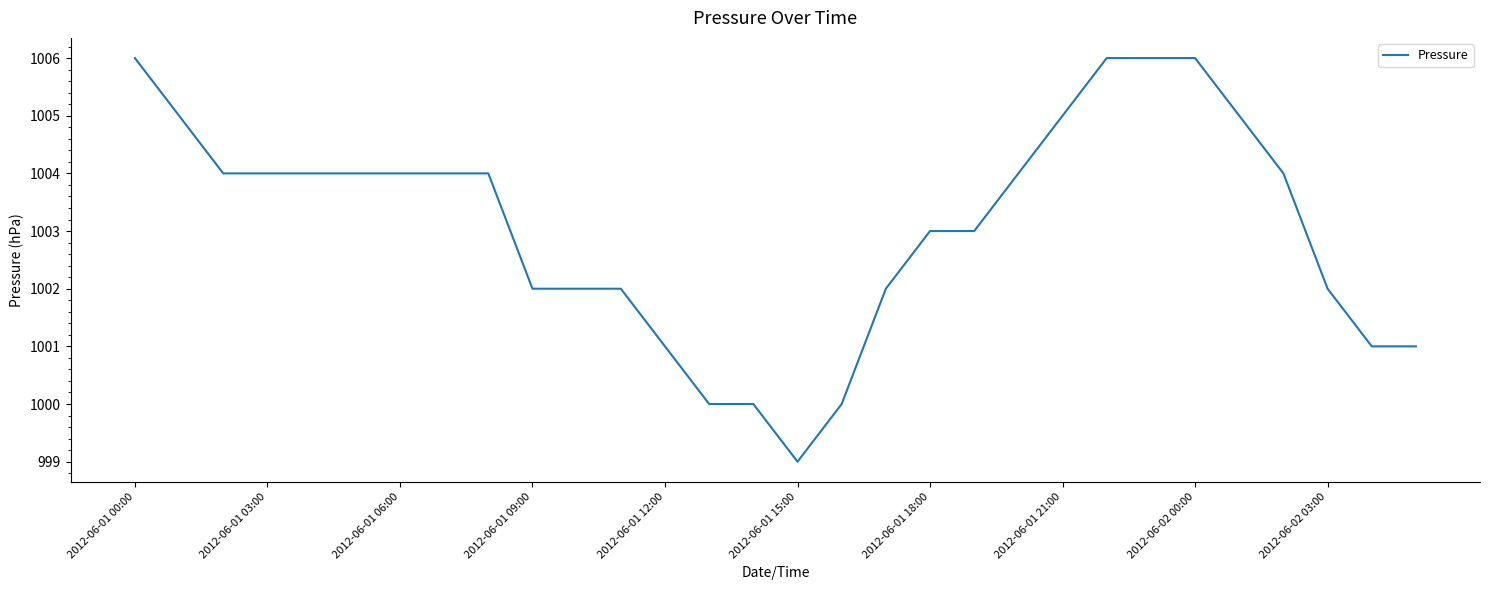

What is the sum of all values?

30093